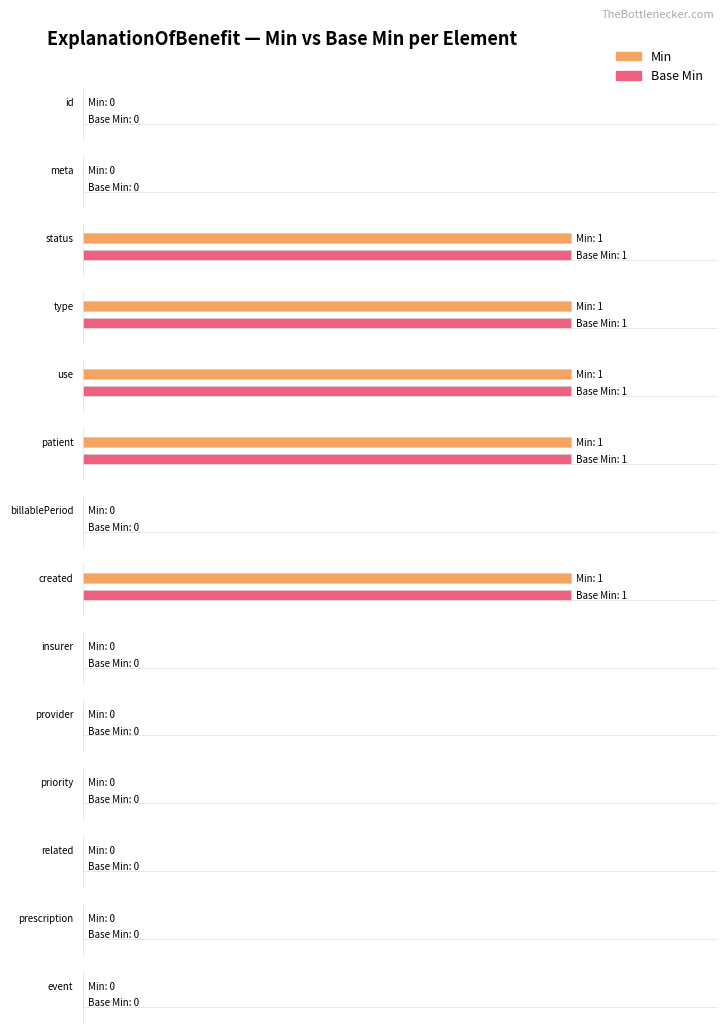

Reading left to right, extract all data points from this chart.

Min: 0	0	1	1	1	1	0	1	0	0	0	0	0	0
Base Min: 0	0	1	1	1	1	0	1	0	0	0	0	0	0